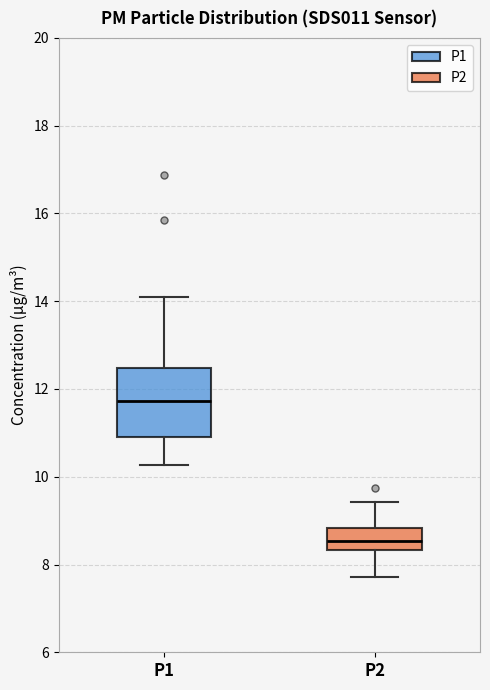

Reading left to right, transcribe this box plot: for each box, give where its median line is, the range the box spans, and where its two whiskers end, as read against the y-axis. The values are not printed on the chart, so give them approximately, as read against the axis.

P1: median 11.8, box 10.8 to 12.4, whiskers 10.2 to 14.2
P2: median 8.6, box 8.4 to 8.8, whiskers 7.8 to 9.4